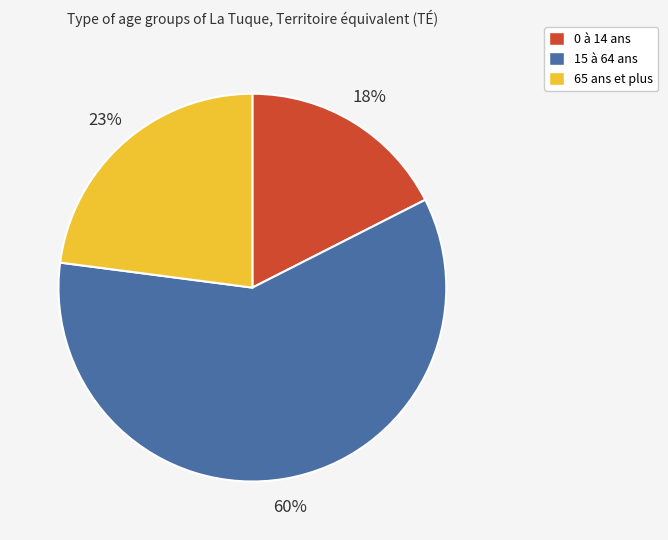

Count the number of slices in the pie.

3